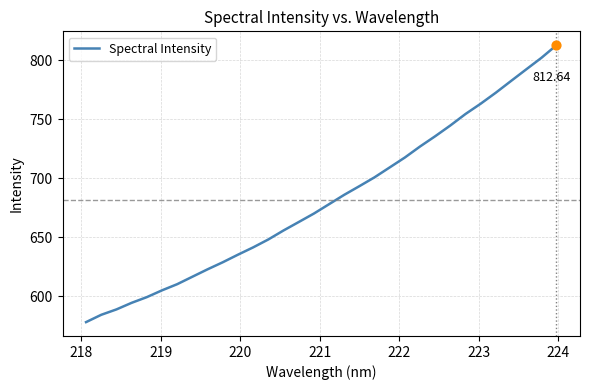

What is the difference between the maximum and minimum values?

234.4